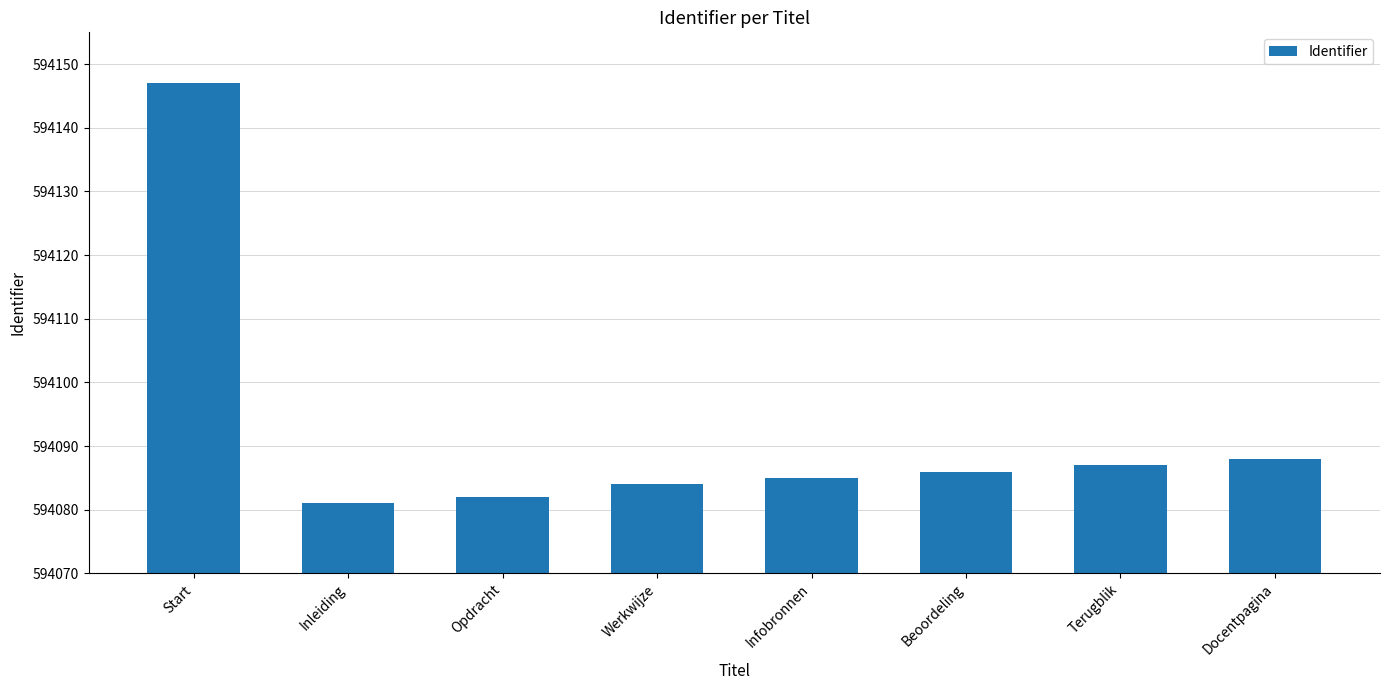

What position from the left is Opdracht?

3